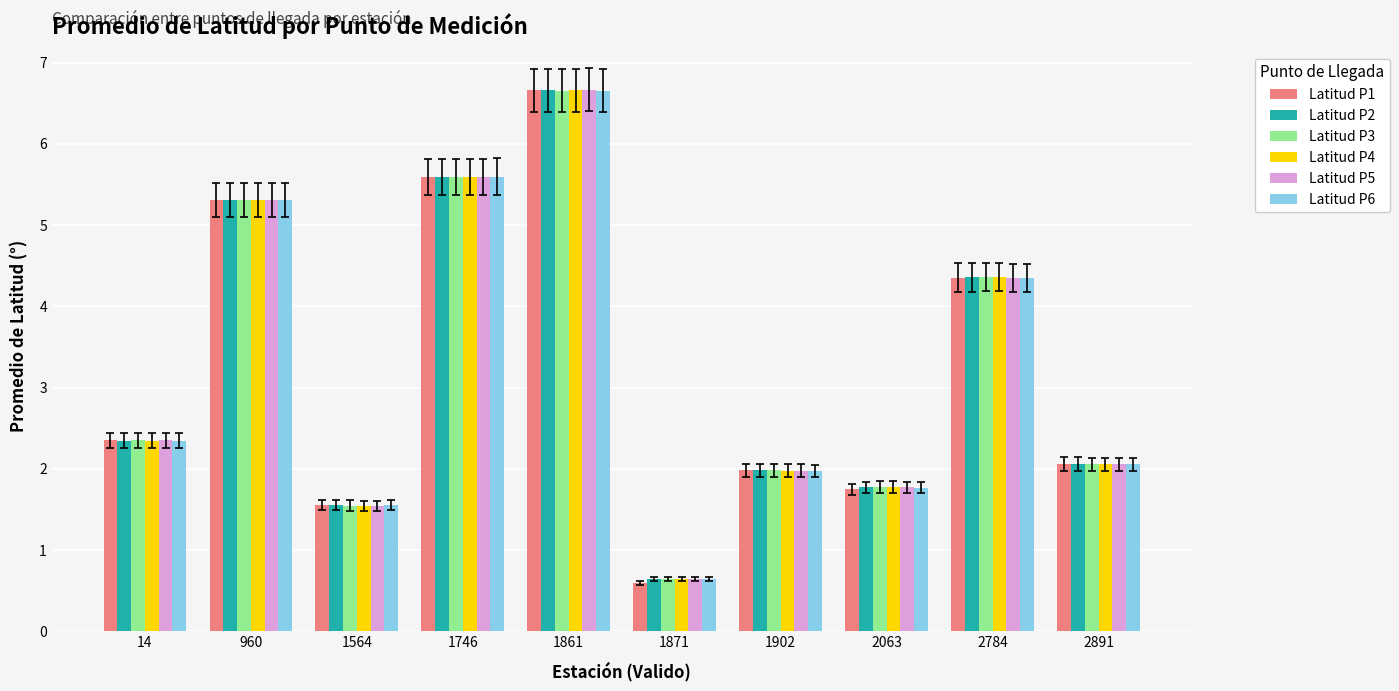

What is the value of the Latitud P6 bar at the 3rd from the left?

1.6